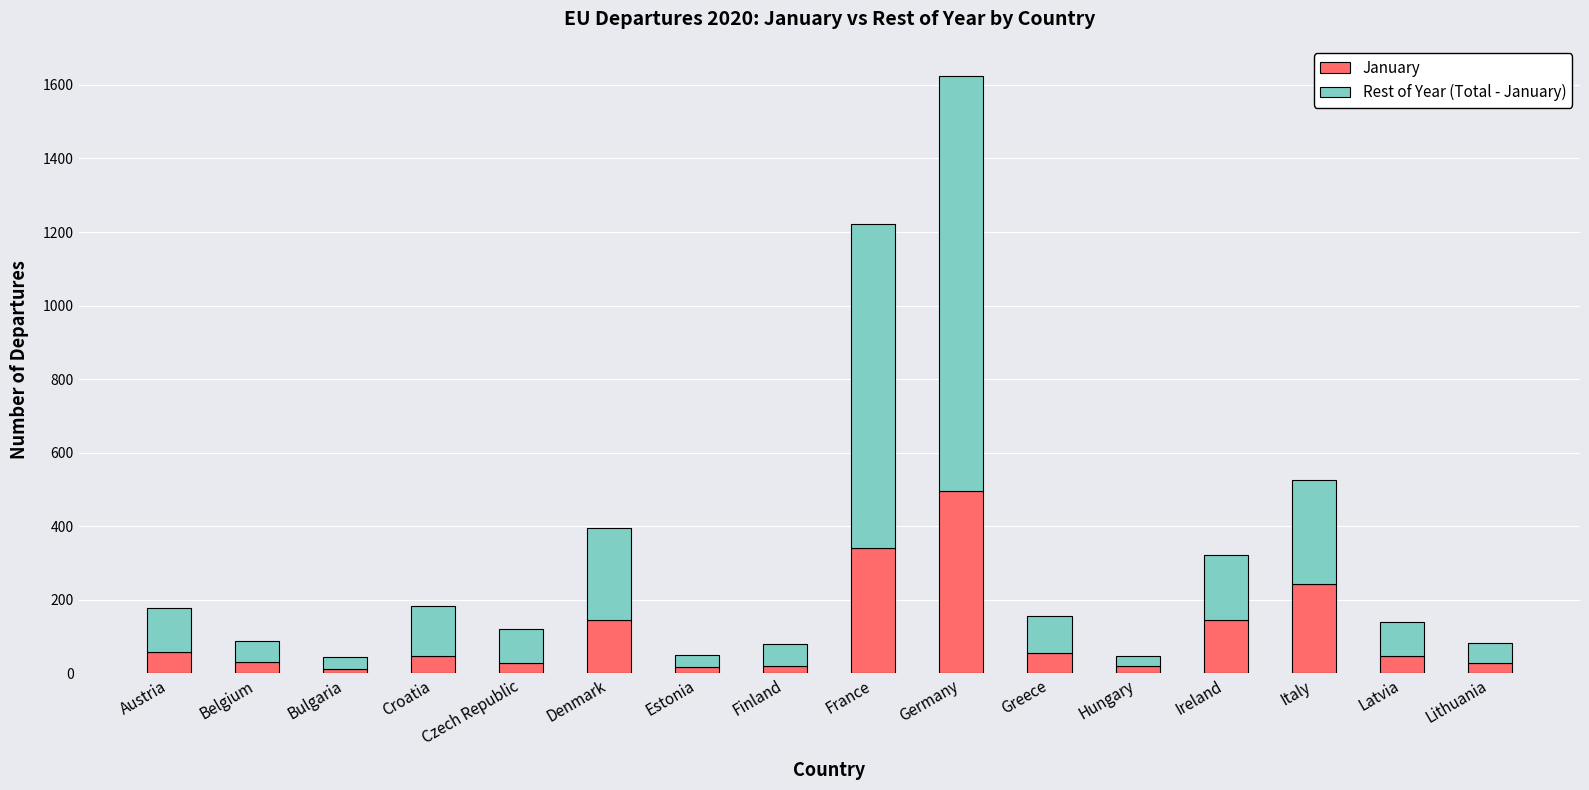

What is the maximum value for January?

496